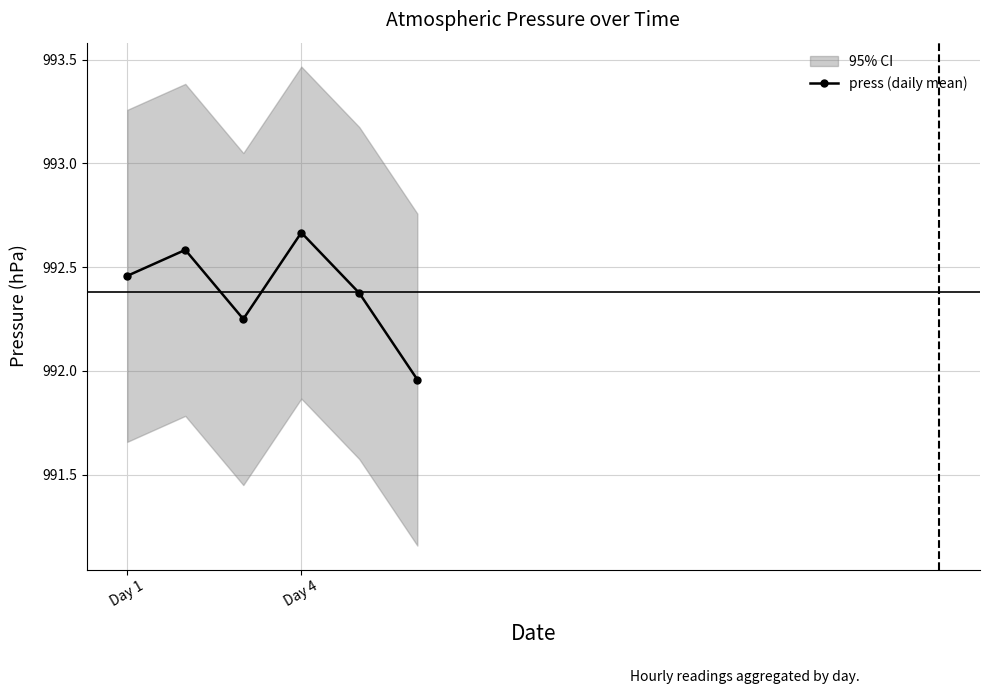

At which label does press (daily mean) first exceed 992?

Day 1